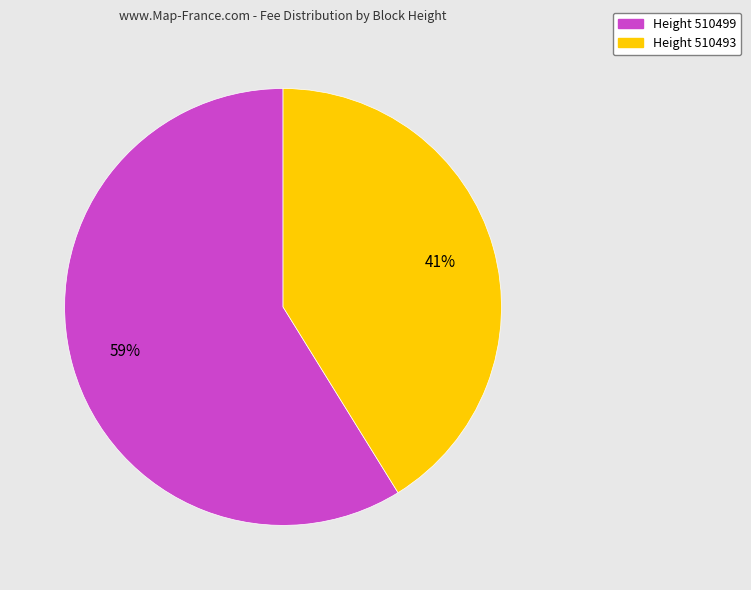

How many slices are in this pie chart?

2